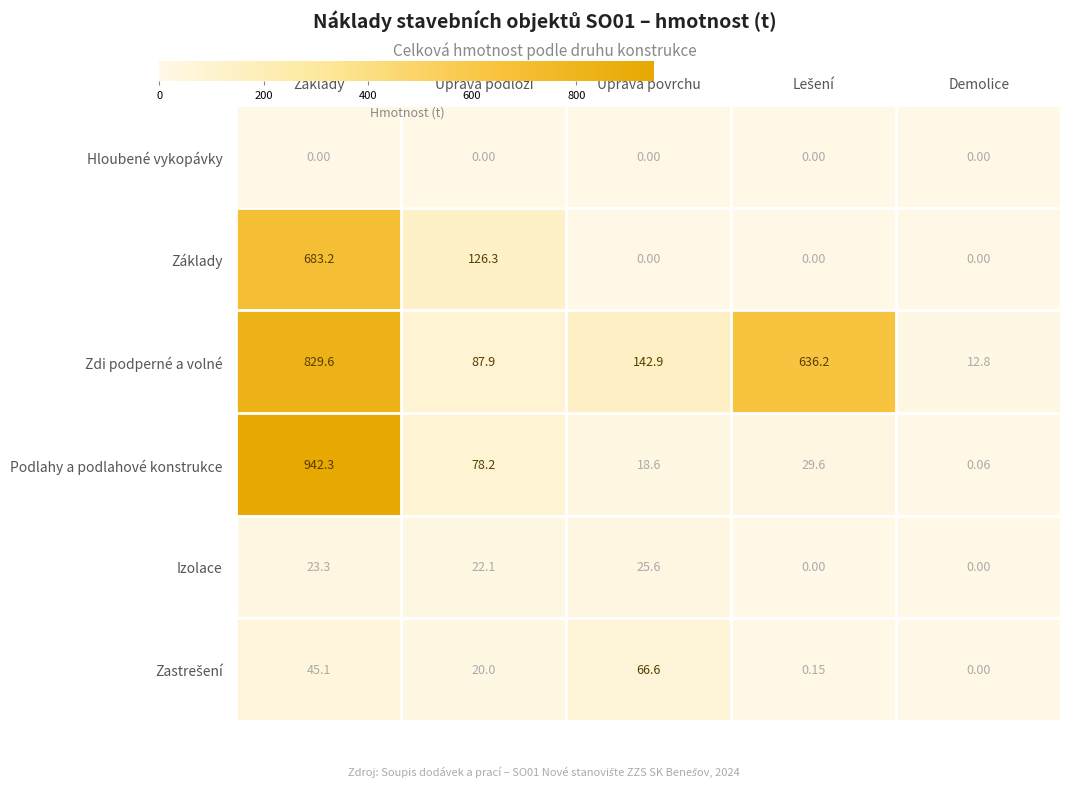

Which series changed the most between Základy and Demolice?

Podlahy a podlahové konstrukce